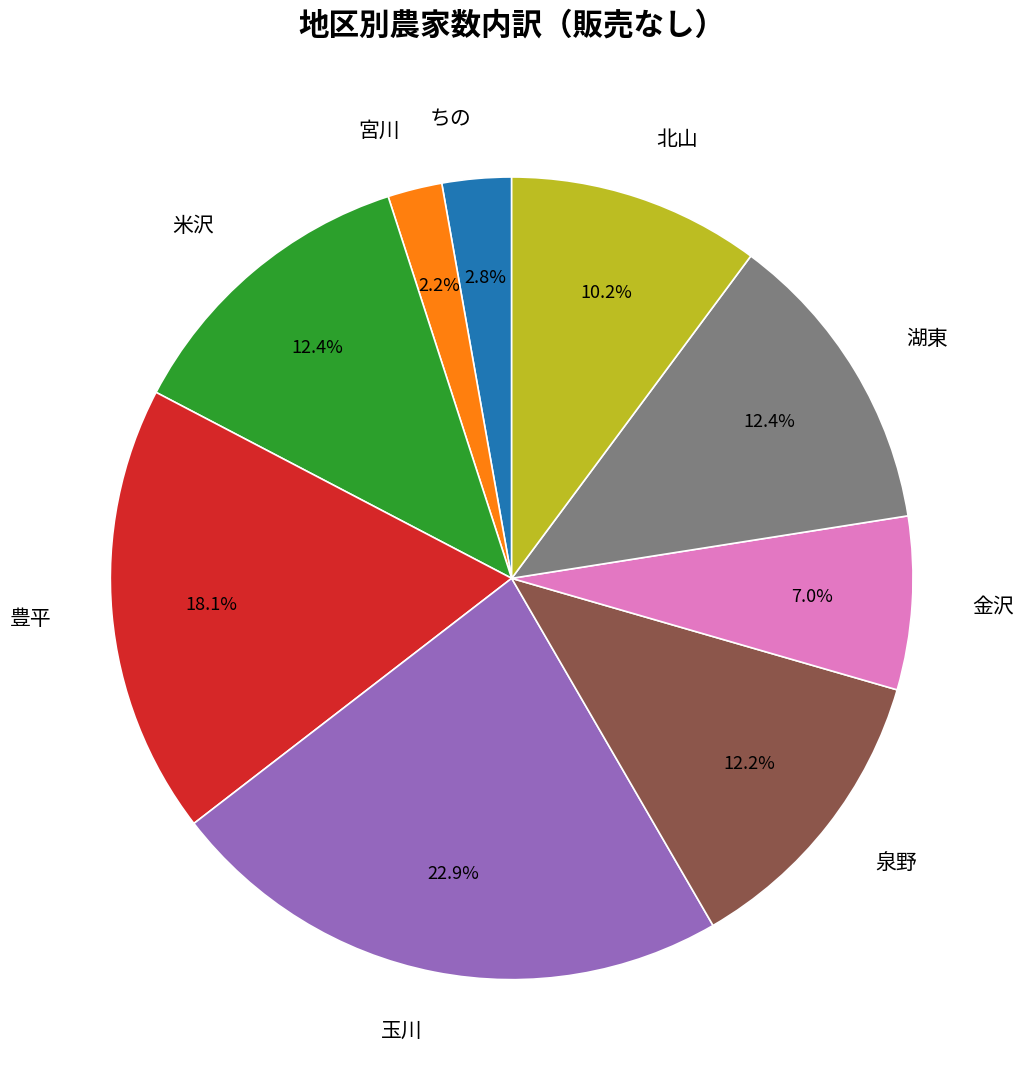

What percentage is the 泉野 slice, to the nearest percent?

12%